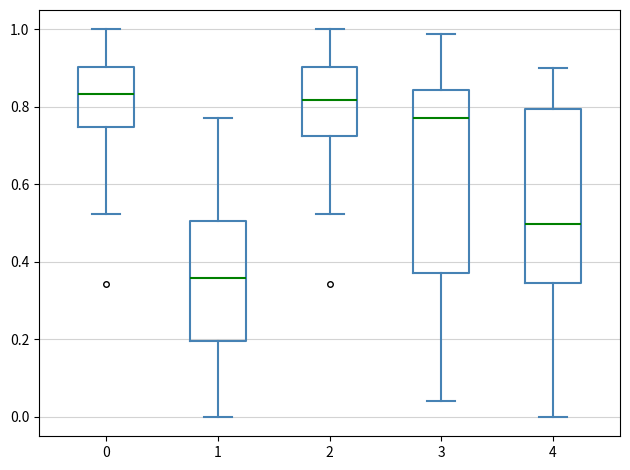

Which box has the lowest median line?

1